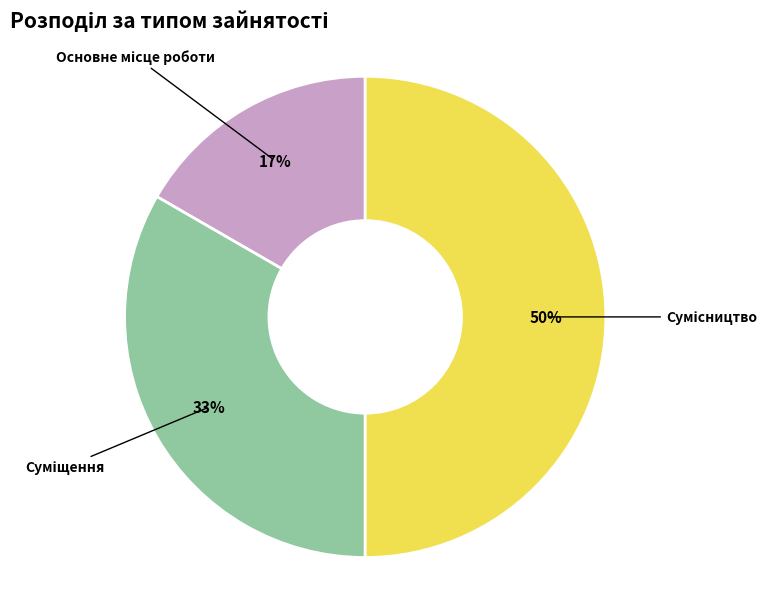

To the nearest percent, what is the difference between the largest and smallest slice percentages?

33%